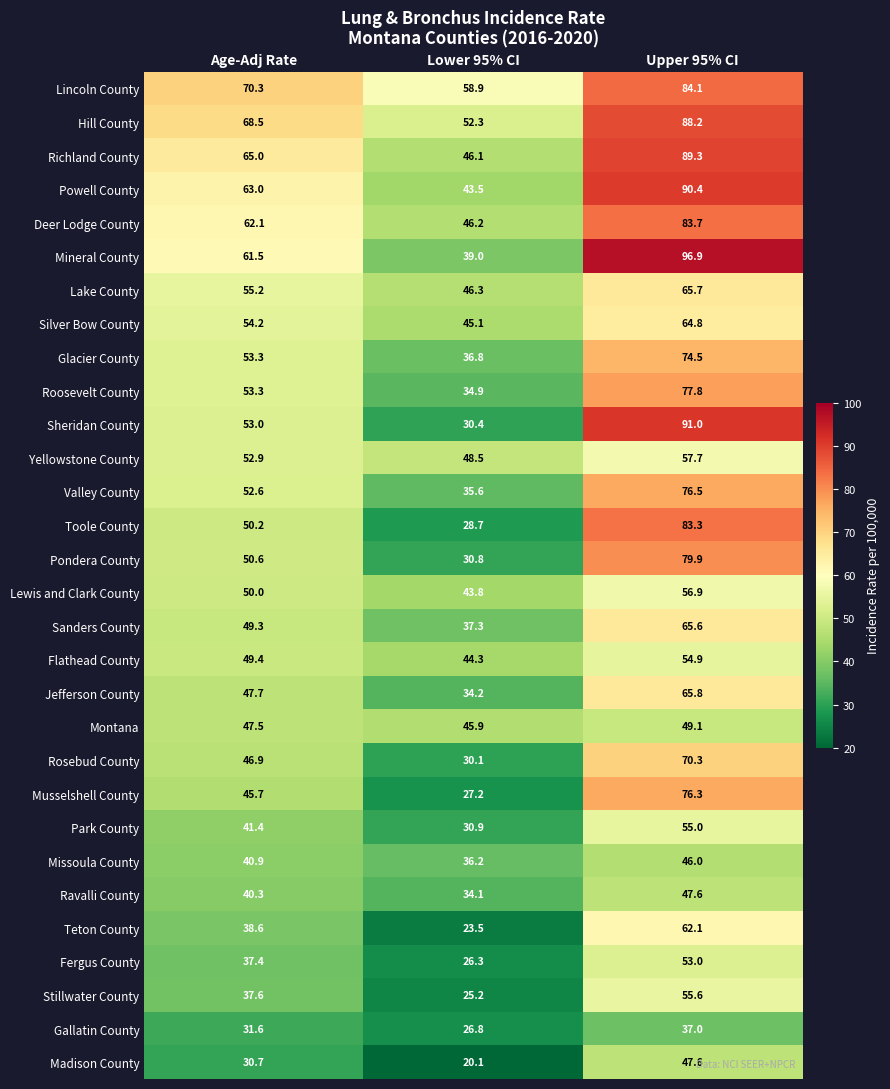

True or false: Deer Lodge County has a value of 52.2 at Upper 95% CI.

False